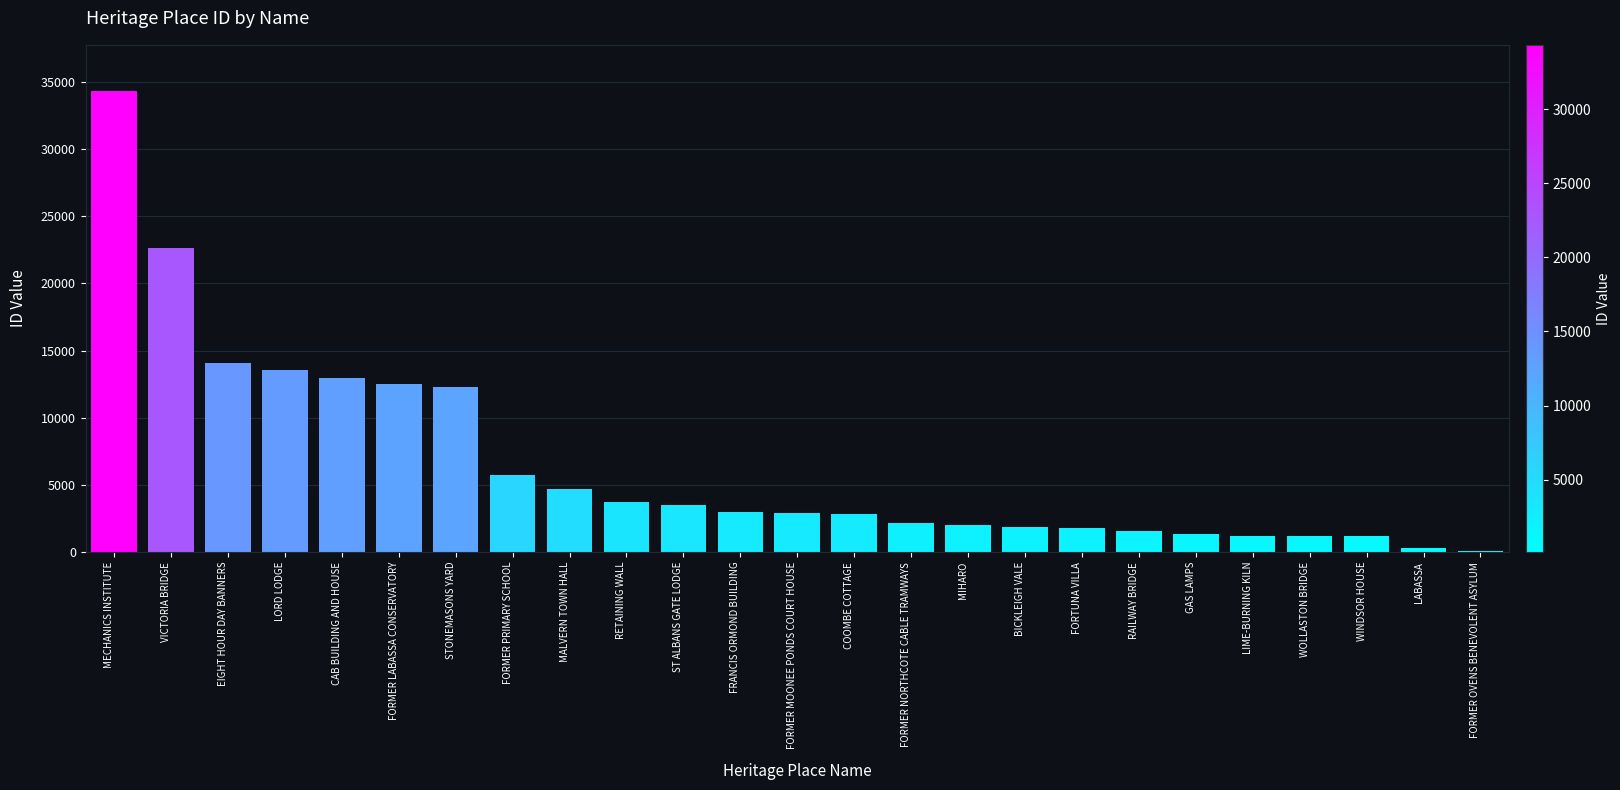

The value at RAILWAY BRIDGE is 1604. True or false?

True